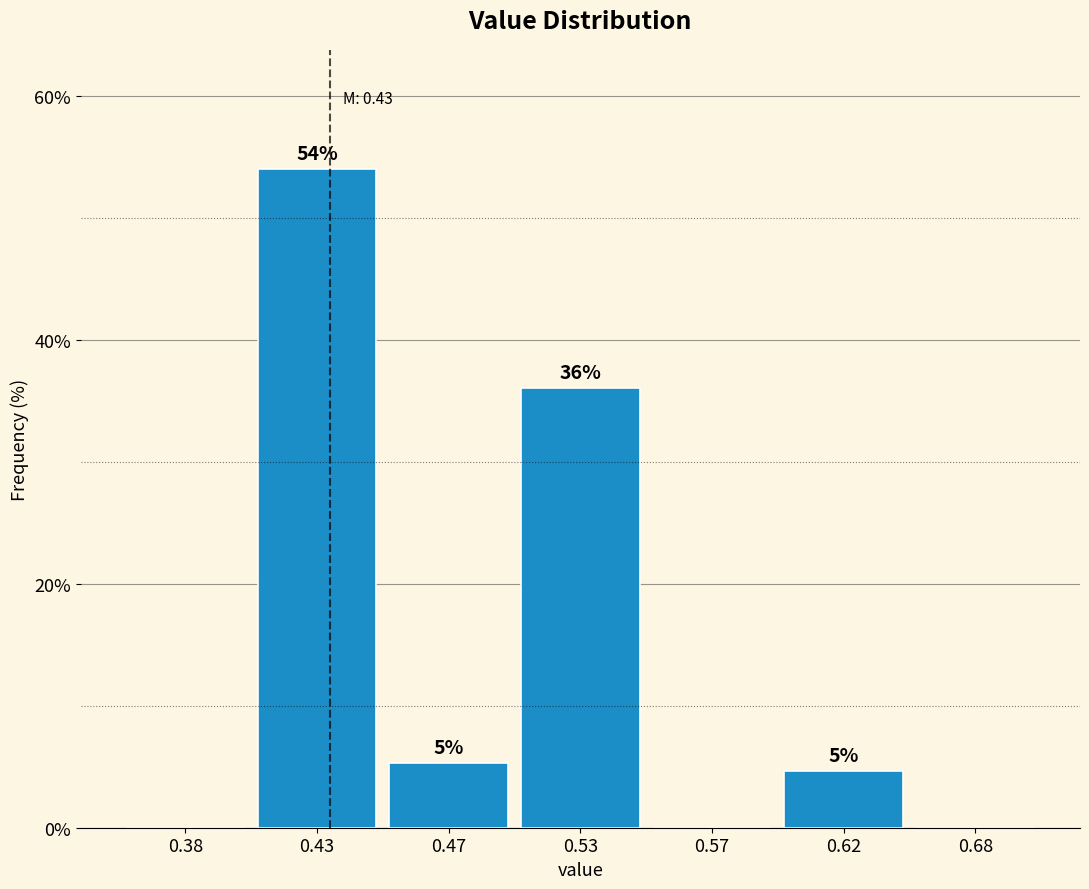

At which label does the data first exceed 4?

0.43